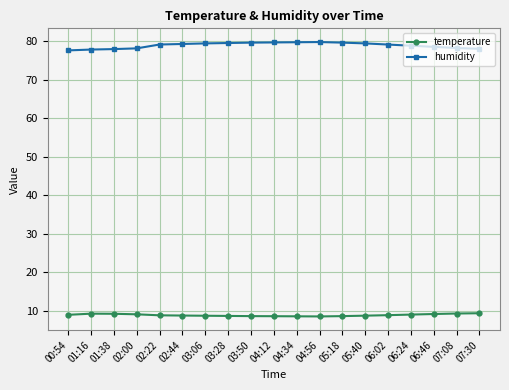

What is the average value of the temperature series?

8.9